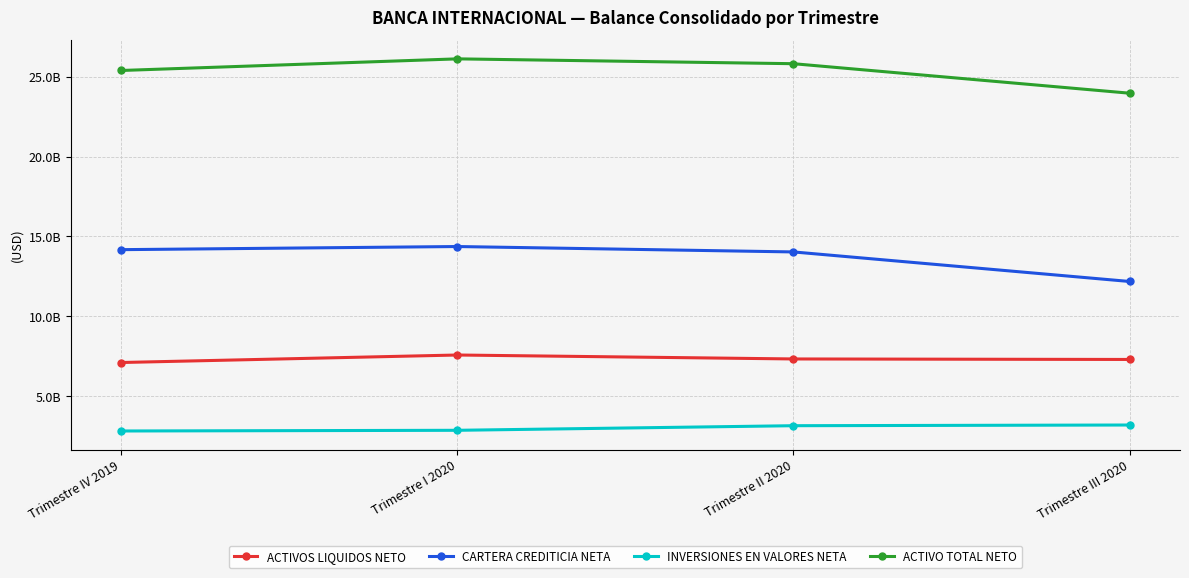

At how many categories does at least one series exceed 11294435881?

4